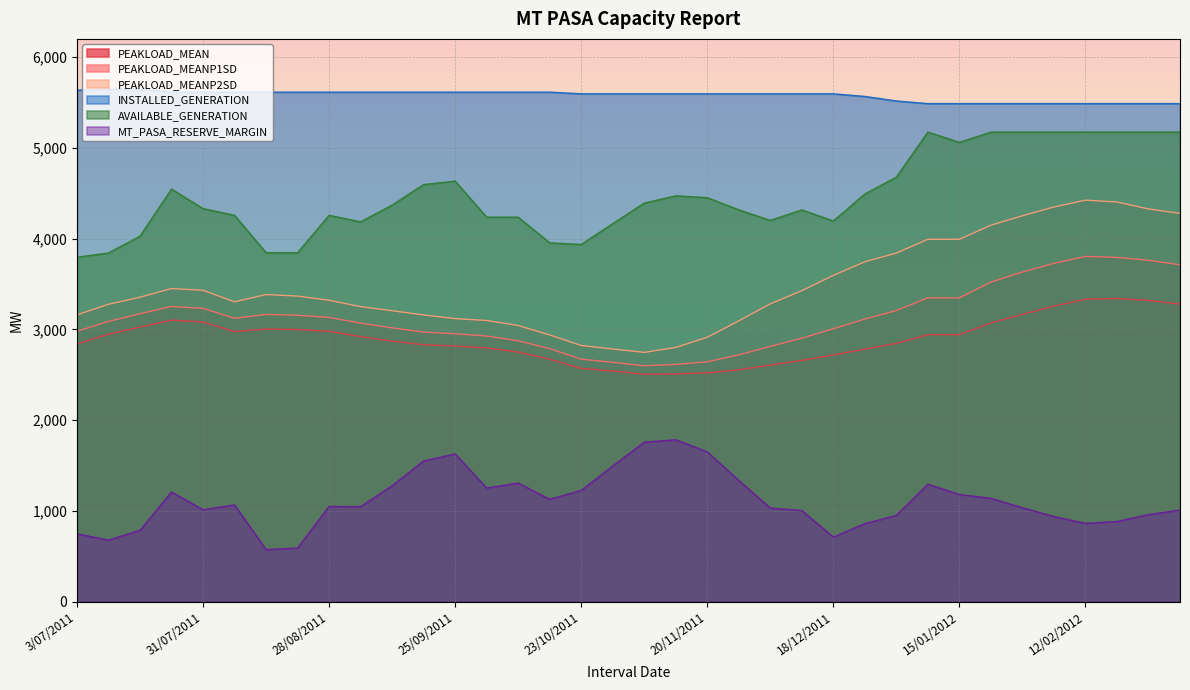

How many interior local peaks does the PEAKLOAD_MEAN series have?

3